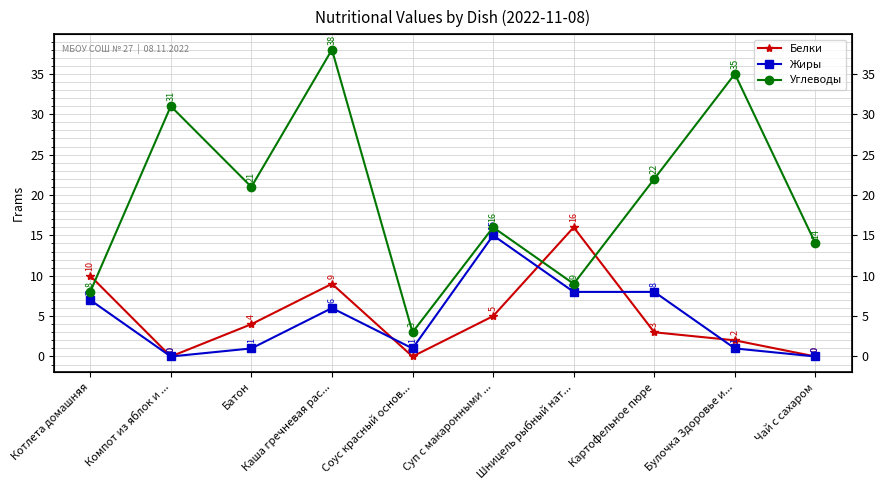

List the series in order of their peak value, highest first.

Углеводы, Белки, Жиры